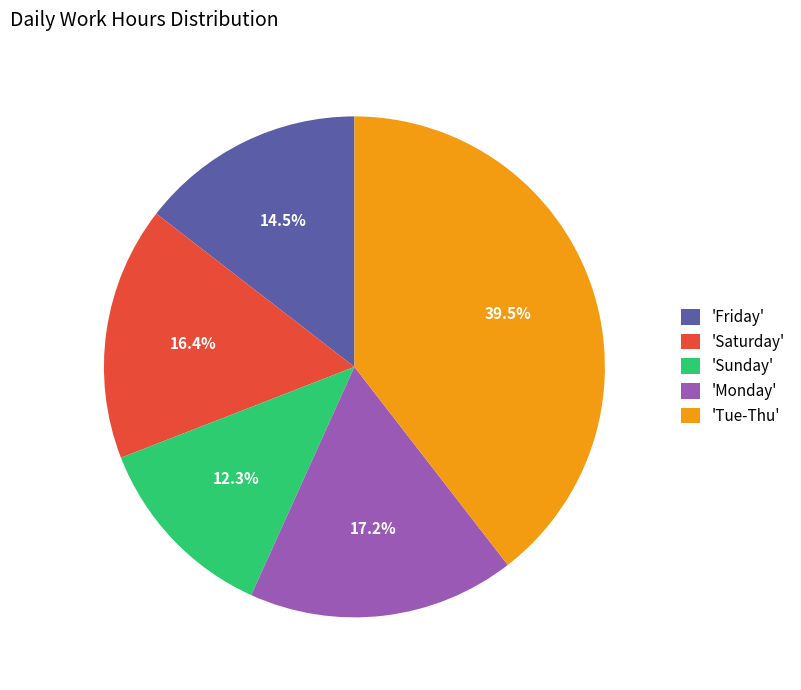

What is the largest slice in the pie chart?

'Tue-Thu'